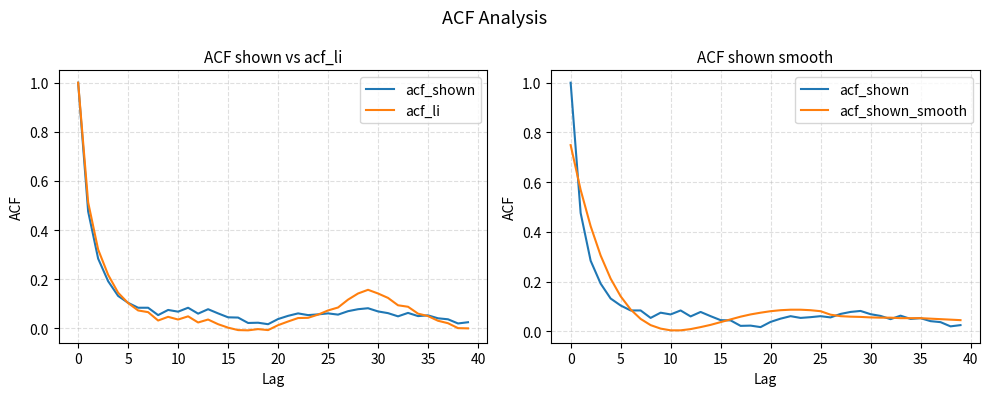

True or false: acf_shown_smooth has a value of 0.0 at 15.

False